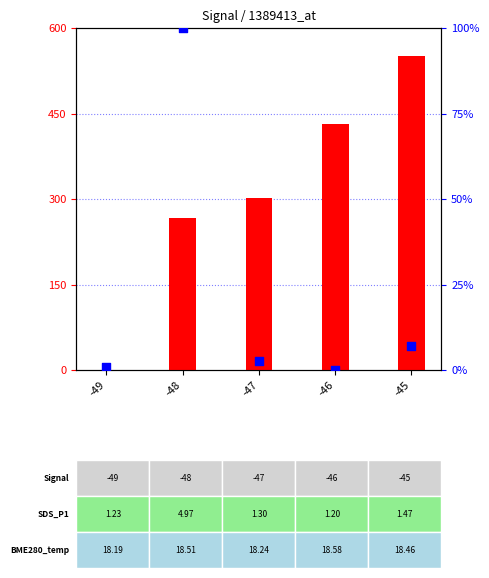

Which series reaches the maximum Y coordinate?

count